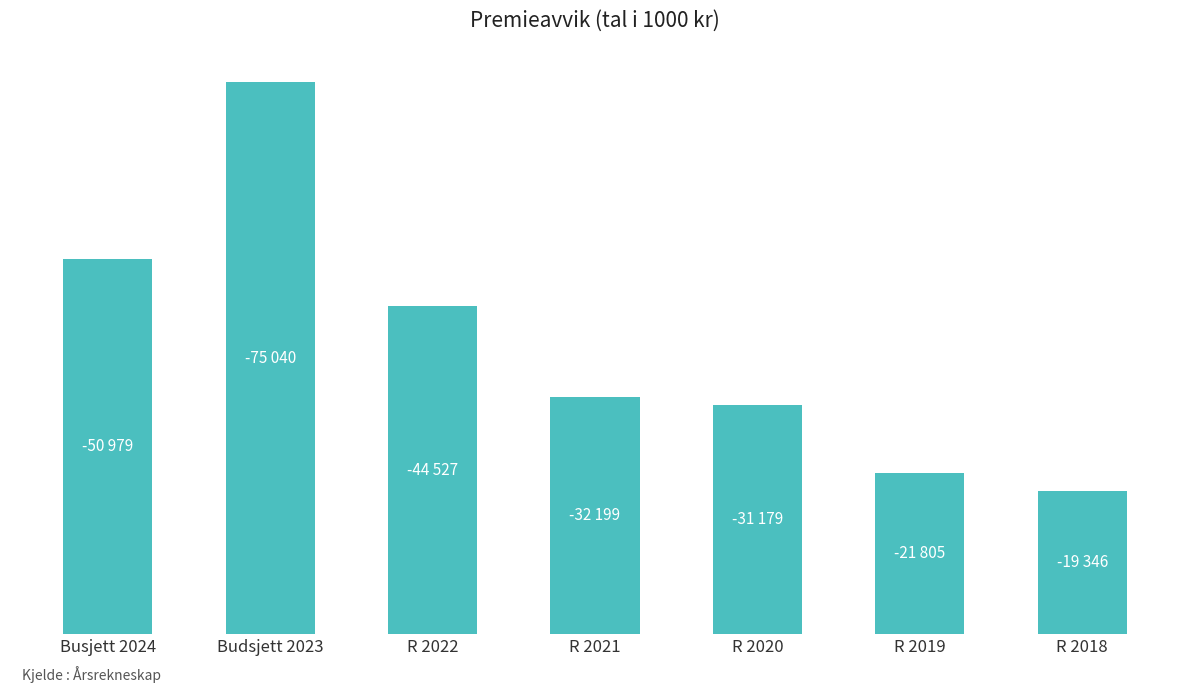

What is the sum of all values?

-275075